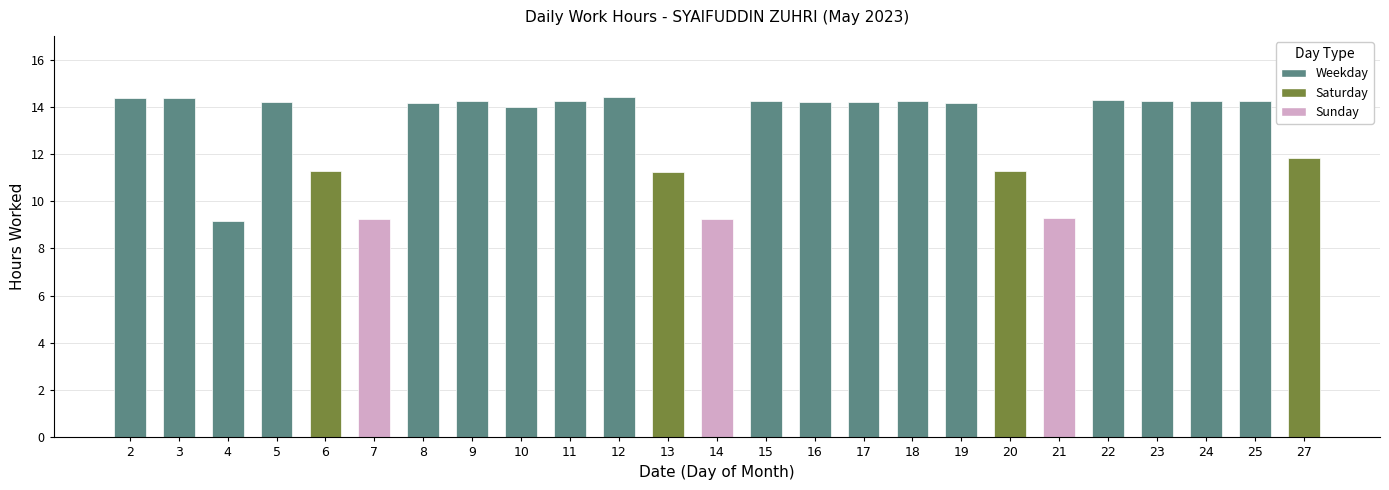

What is the value of the 13th bar from the left?

9.3